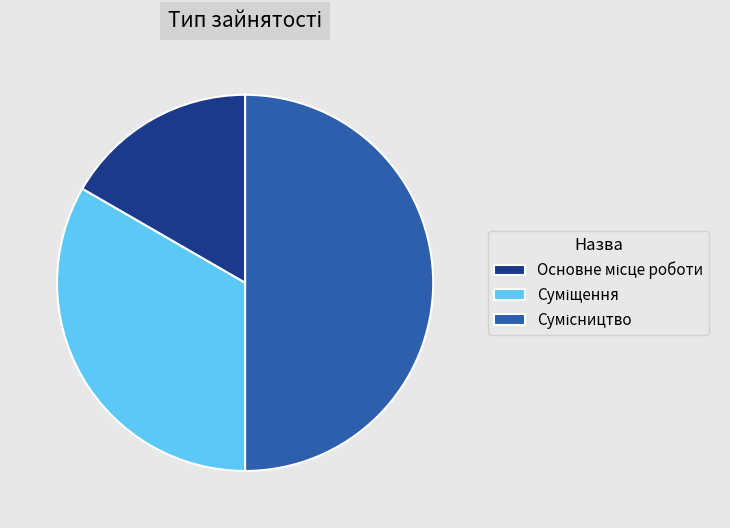

How many segments does this pie chart have?

3